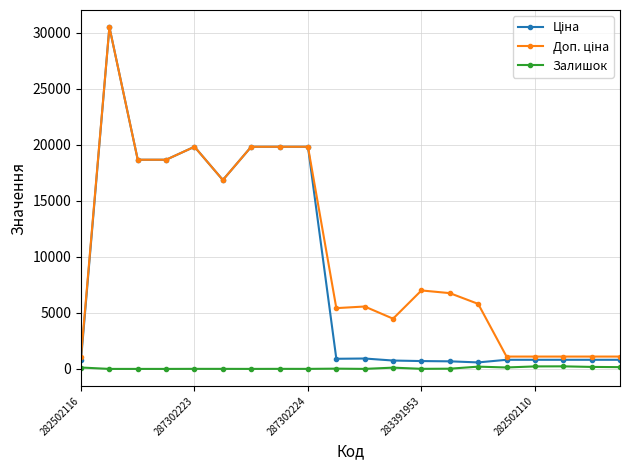

True or false: Залишок has more than 2 points higher than both neighbors.

True